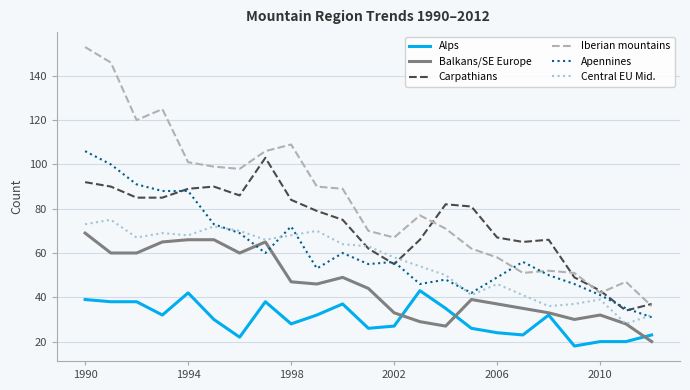

Which series has the largest total across all categories?

Iberian mountains